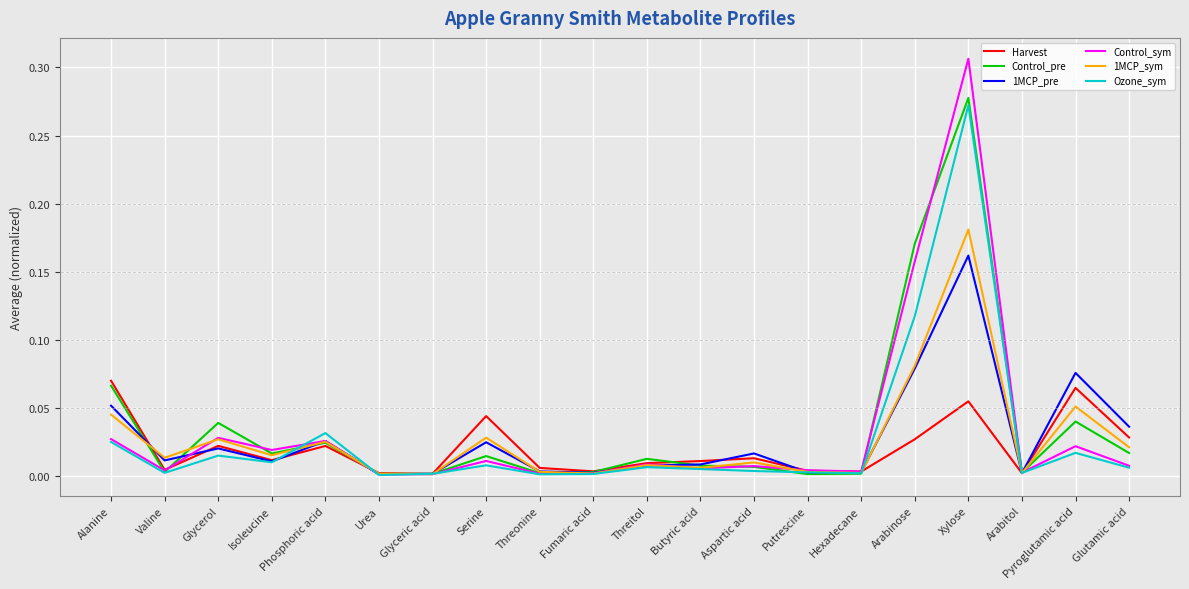

Is the value of Ozone_sym at Threonine greater than the value of 1MCP_sym at Arabinose?

No